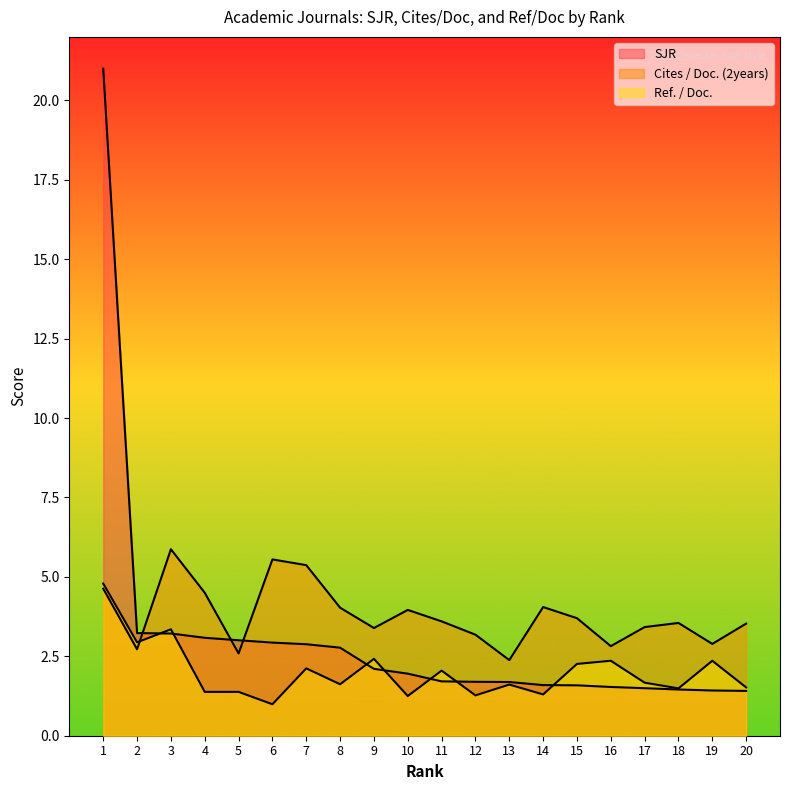

Between 7 and 8, which series saw the biggest shift?

Cites / Doc. (2years)